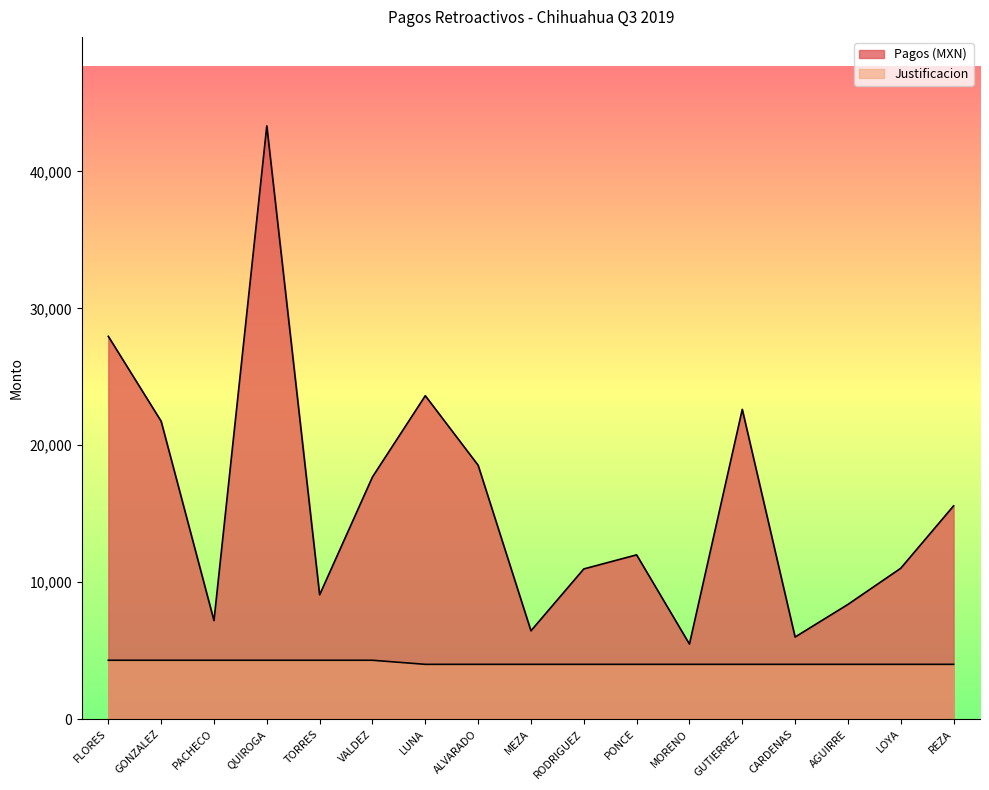

True or false: Justificacion and Pagos (MXN) intersect in this chart.

False